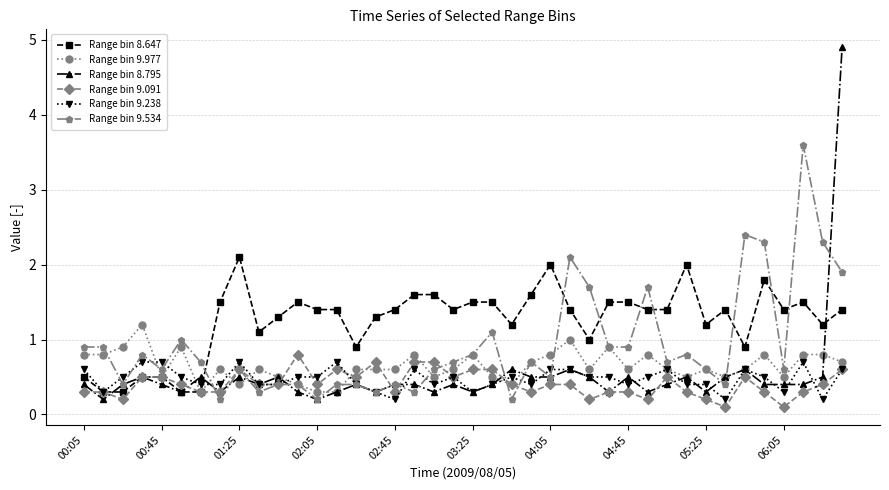

What is the value of the Range bin 9.238 point at the 31st from the left?

0.6